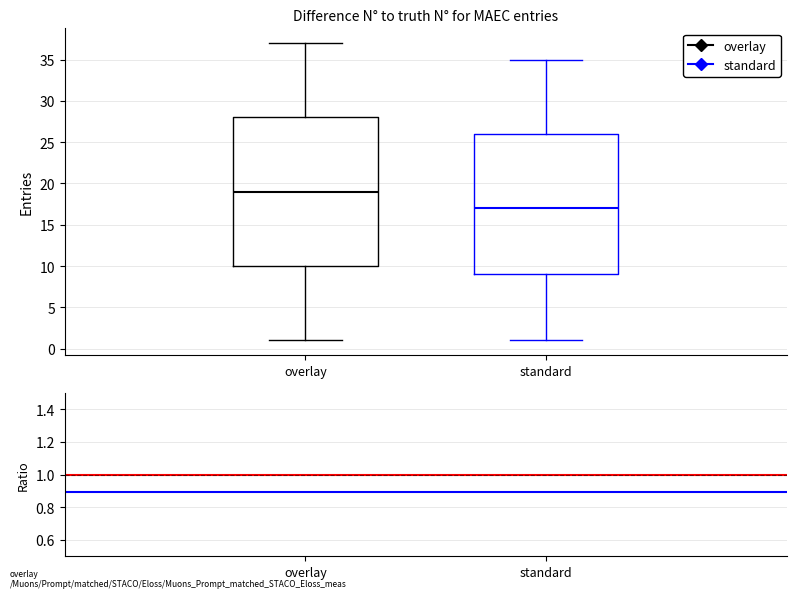

Which box has the lowest median line?

standard